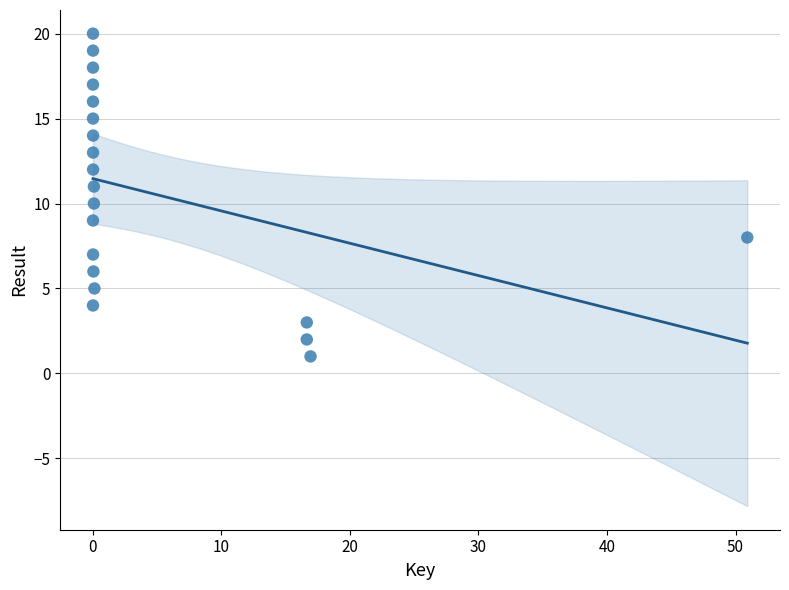

What is the range of Y values (max minus min)?

19